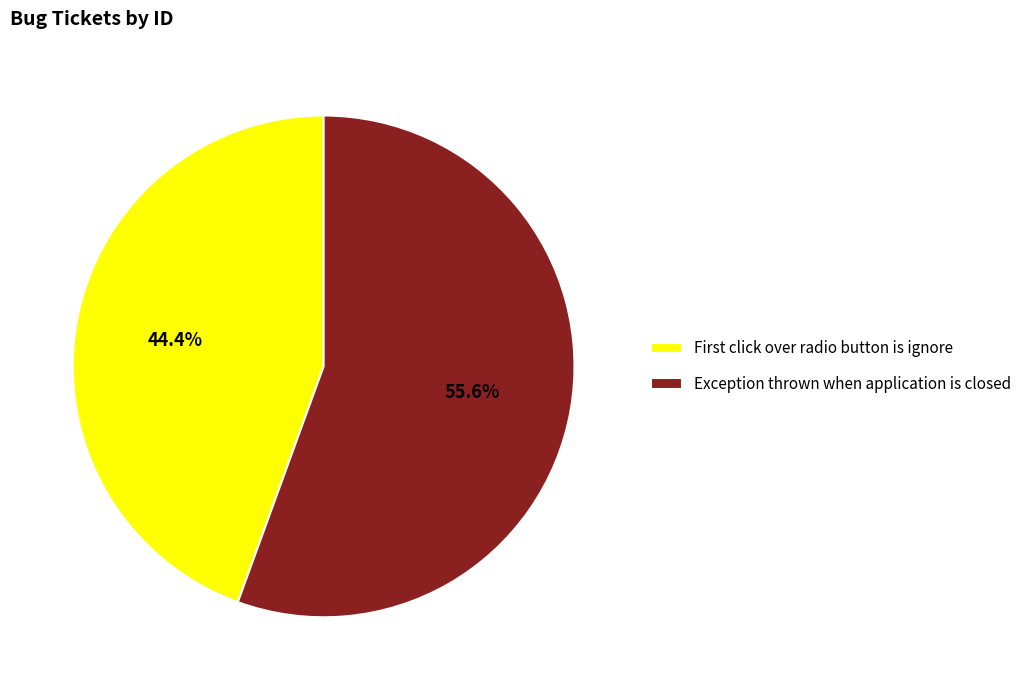

What is the smallest slice in the pie chart?

First click over radio button is ignore